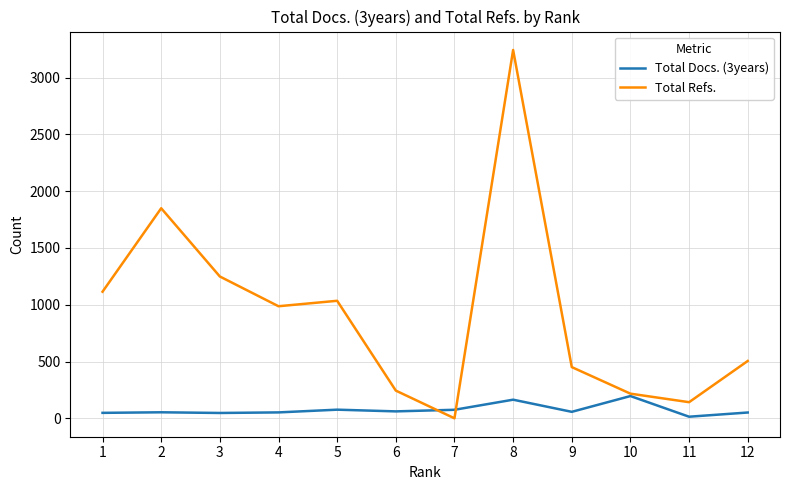

How many values in the Total Refs. series are below 987?

6